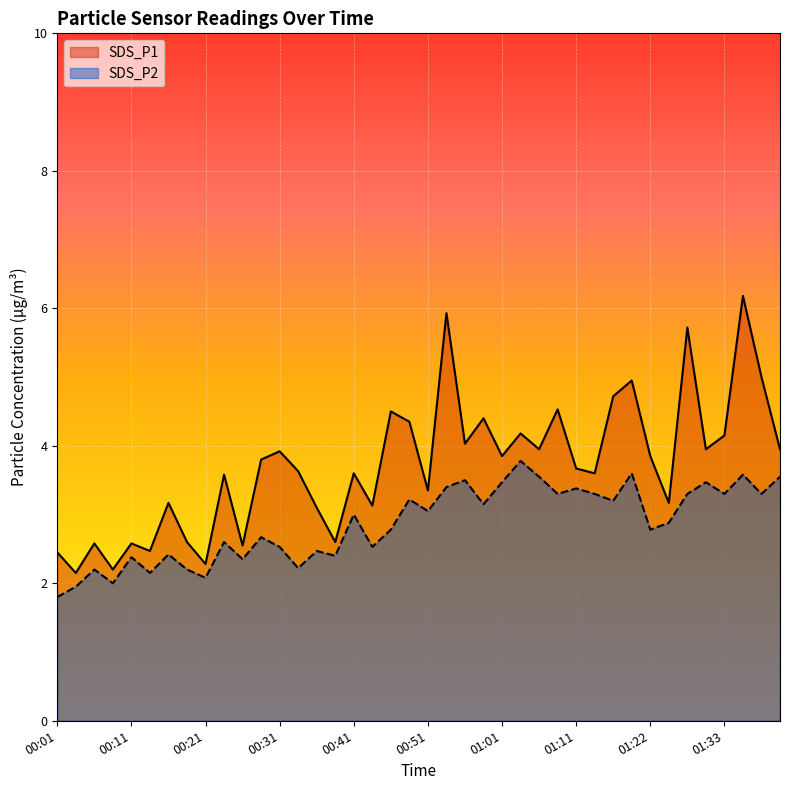

True or false: SDS_P2 and SDS_P1 cross at least once.

False